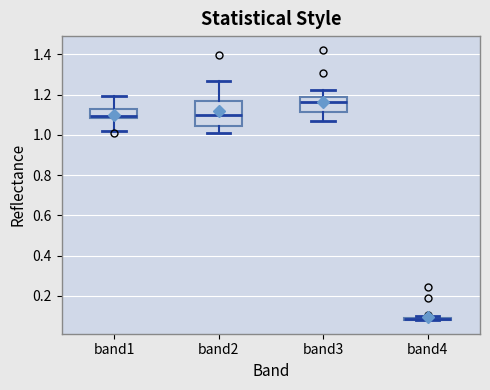

Where is the lower edge of the box for band3 on the y-axis? The values are not printed on the chart, so give them approximately, as read against the axis.

1.12